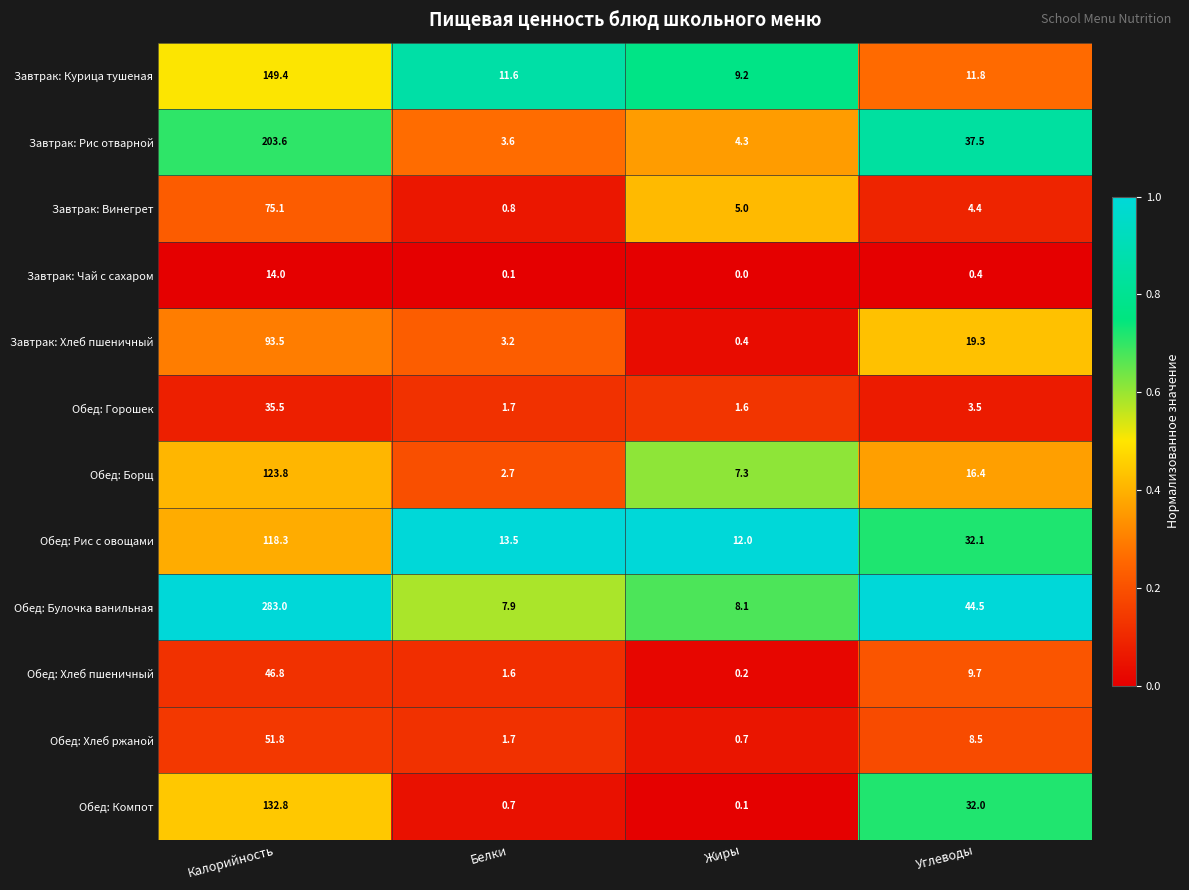

What is the difference between the highest and lowest values at Углеводы?

44.1